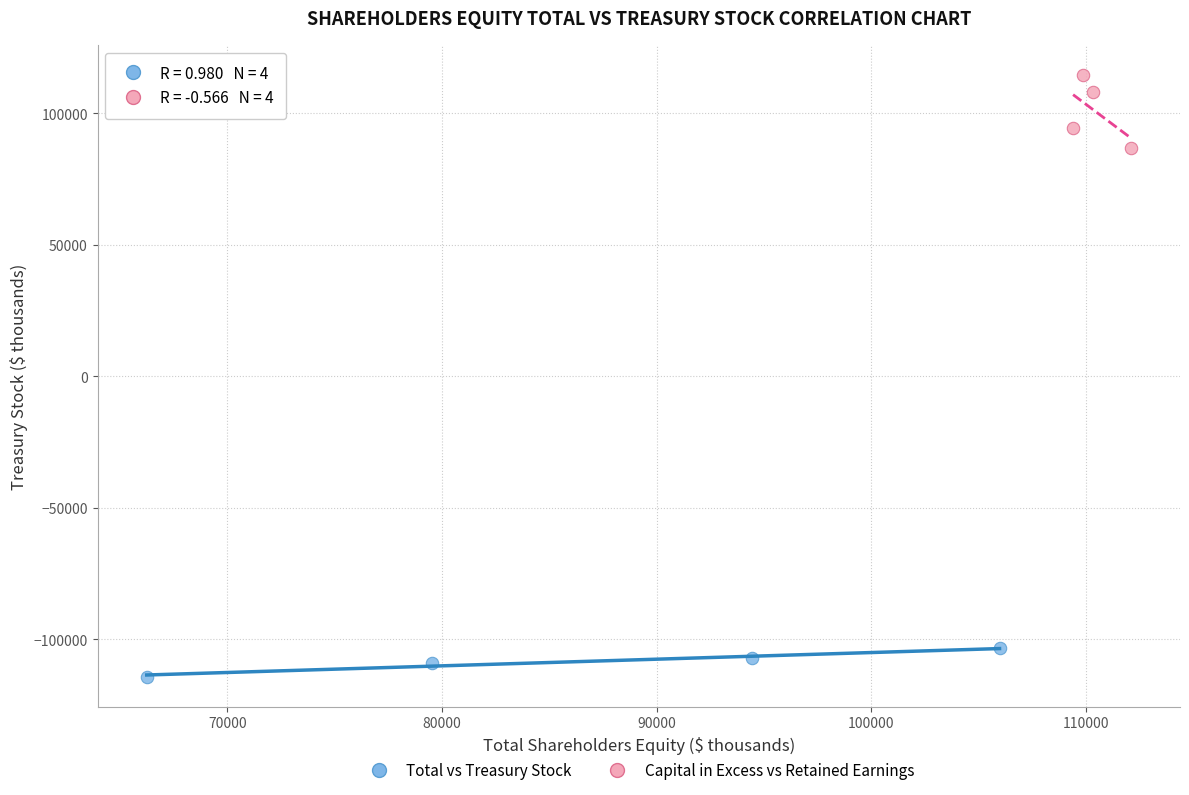

Which series has the largest Y range (max minus min)?

Capital in Excess vs Retained Earnings